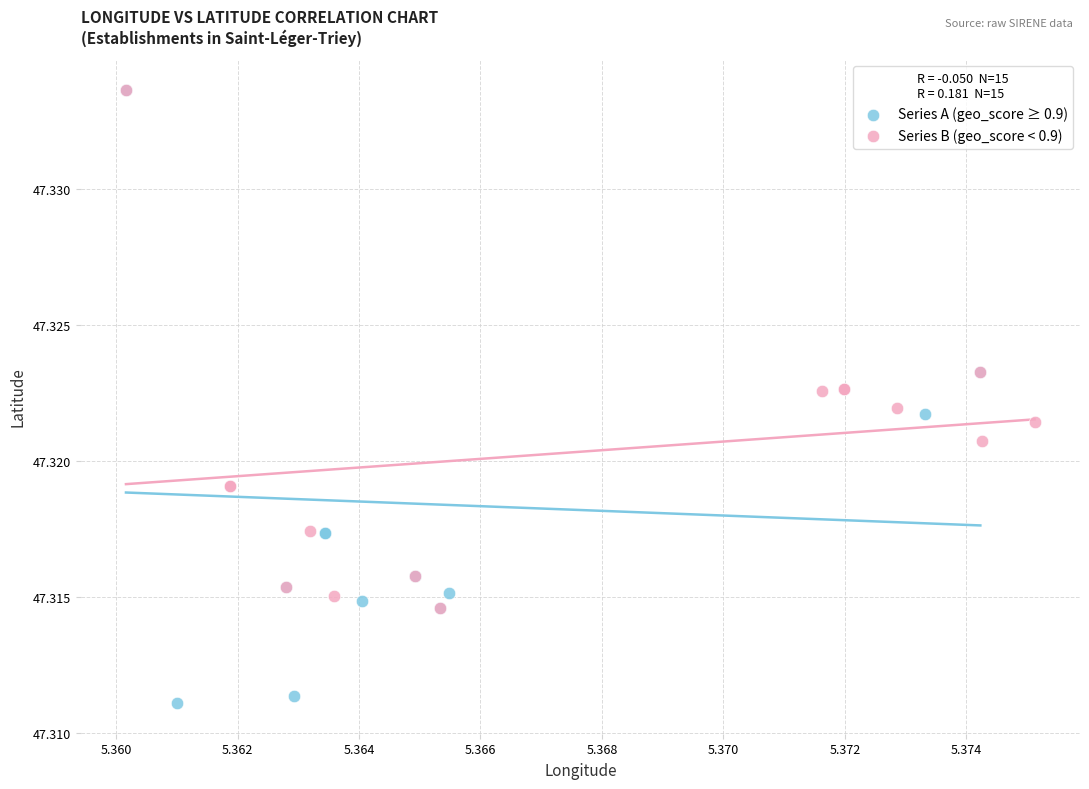

Which series has the widest spread of Y values?

Series A (geo_score ≥ 0.9)